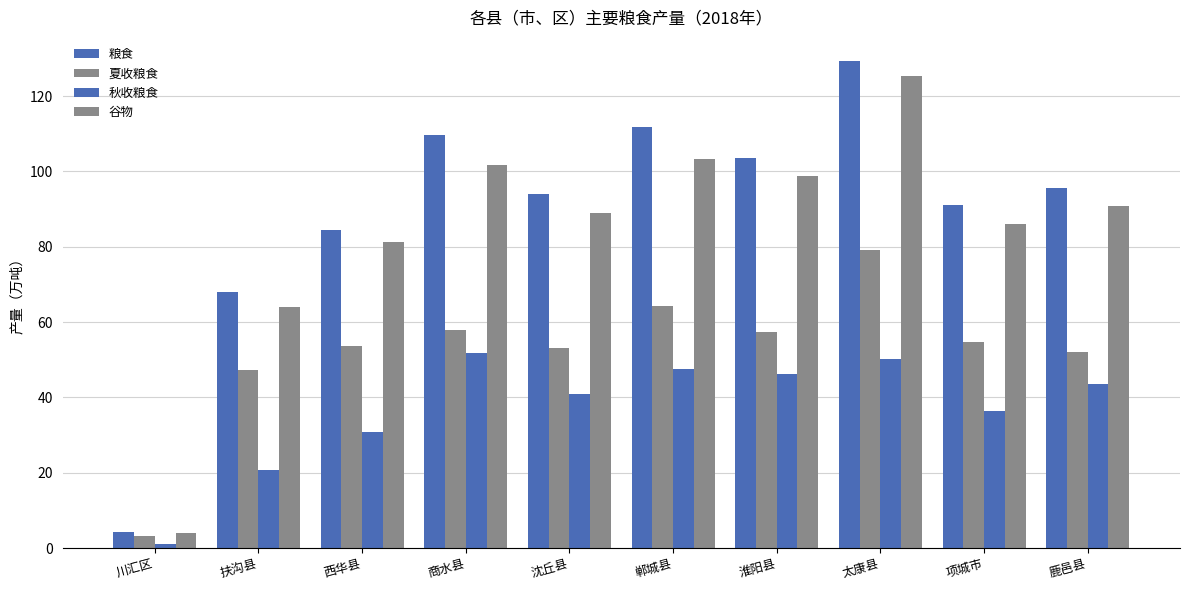

List the labels in order of 夏收粮食 value, largest first.

太康县, 郸城县, 商水县, 淮阳县, 项城市, 西华县, 沈丘县, 鹿邑县, 扶沟县, 川汇区